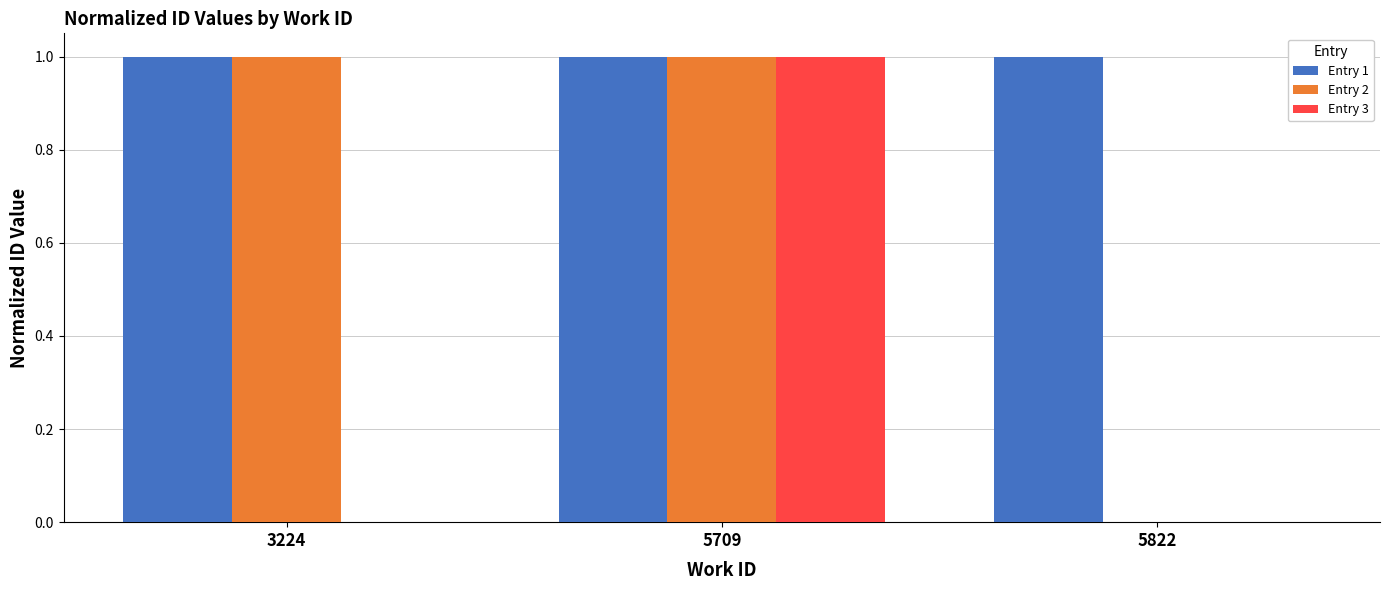

True or false: Entry 3 has a value of 0.0 at 5822.

True